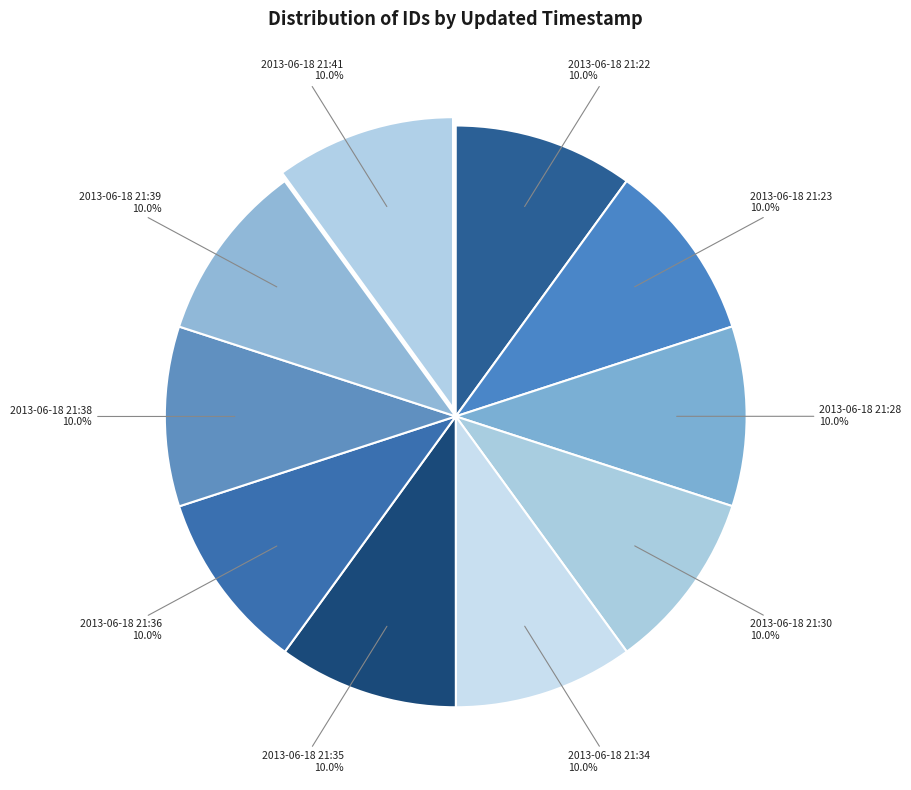

What is the ratio of the value at 2013-06-18 21:28 to the value at 2013-06-18 21:22?

1.0